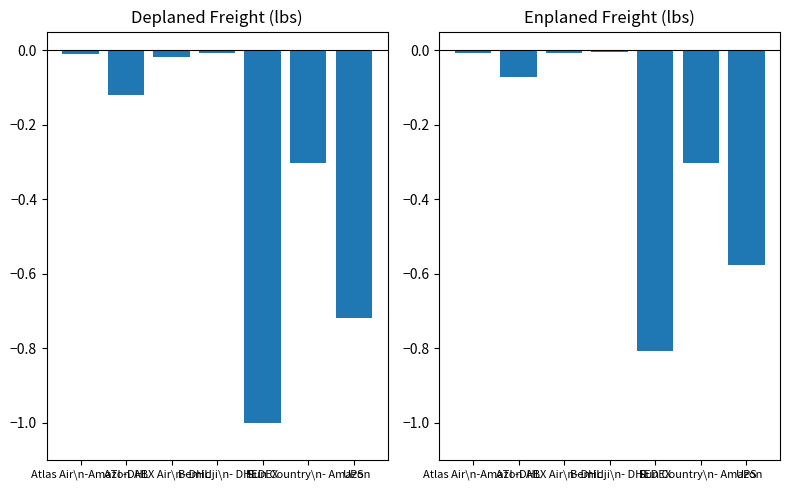

What is the value of the Deplaned Freight bar at the 7th from the left?

-0.7